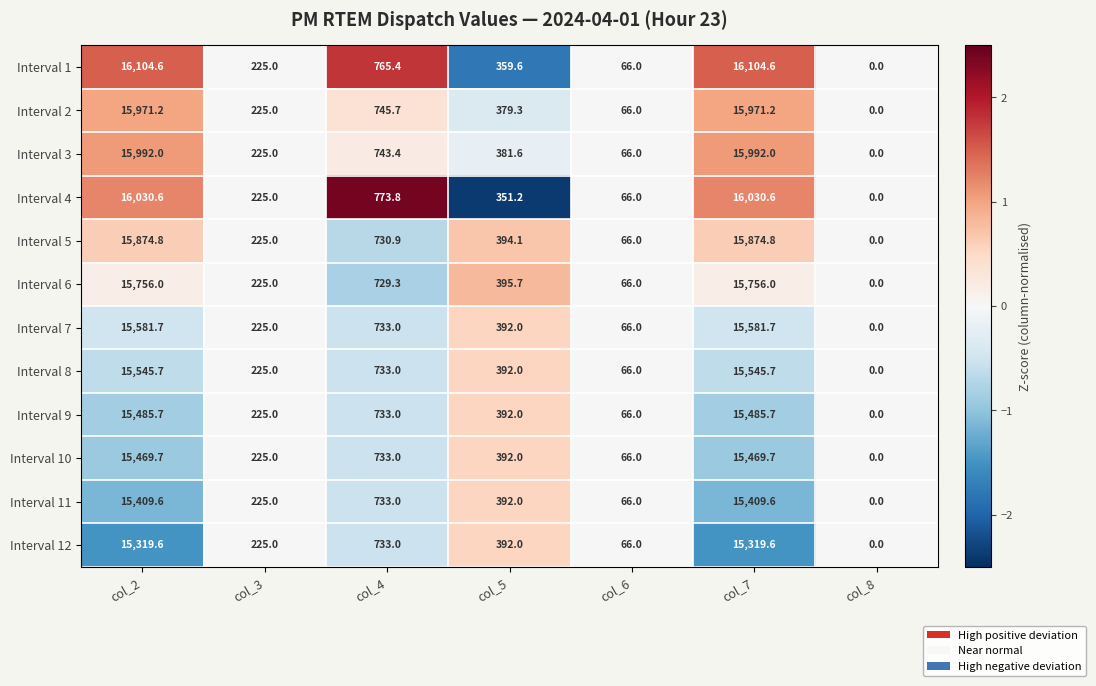

Which series has the widest spread of values?

Interval 1